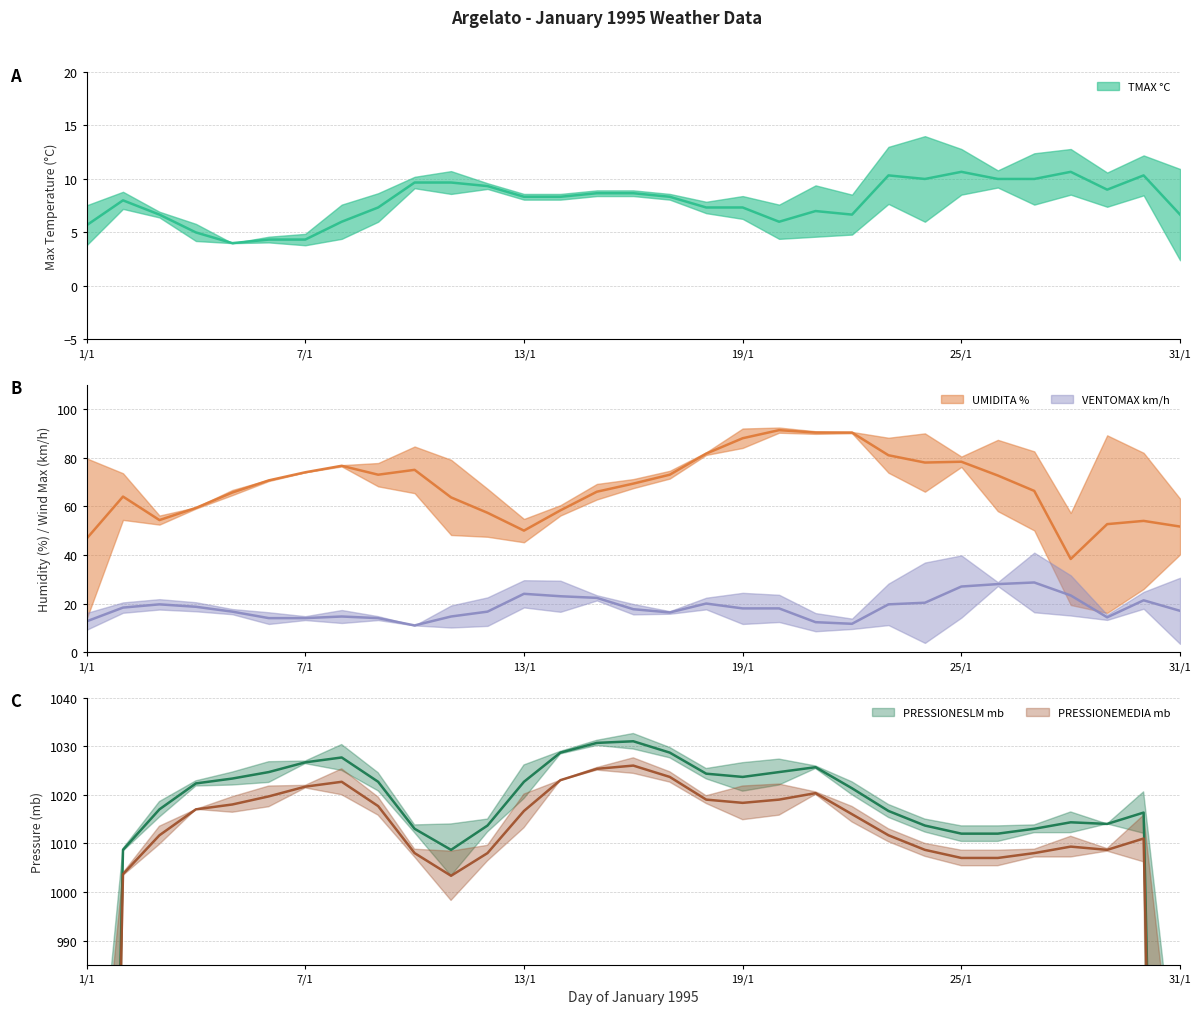

At which category is the sum across all series the highest?

20/1